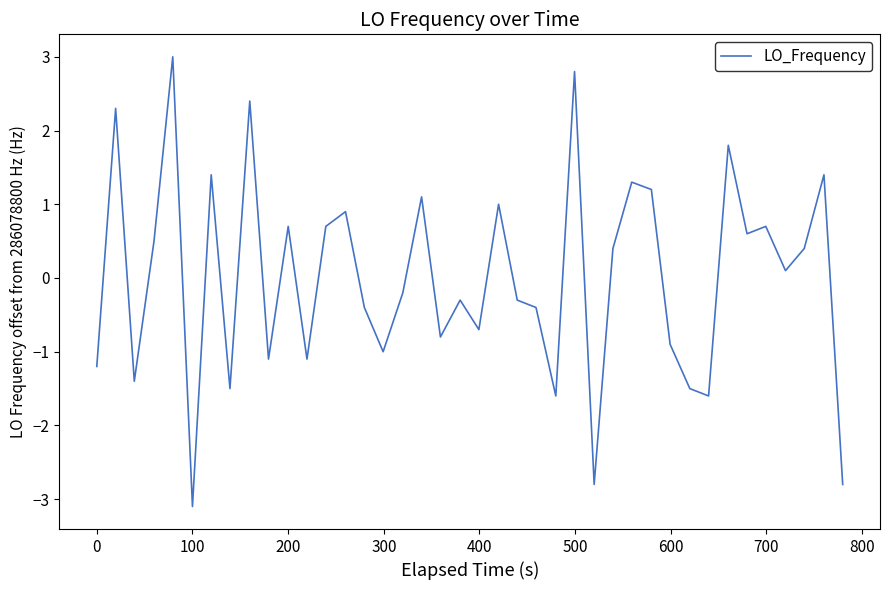

What is the greatest value displayed?

3.0